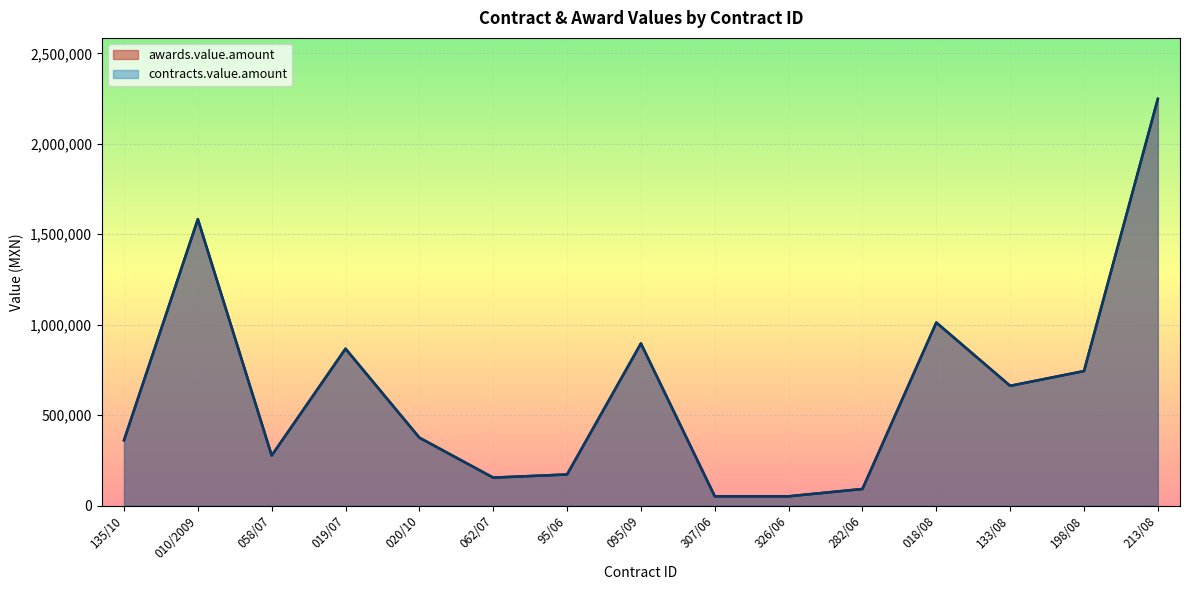

True or false: awards.value.amount and contracts.value.amount intersect in this chart.

False